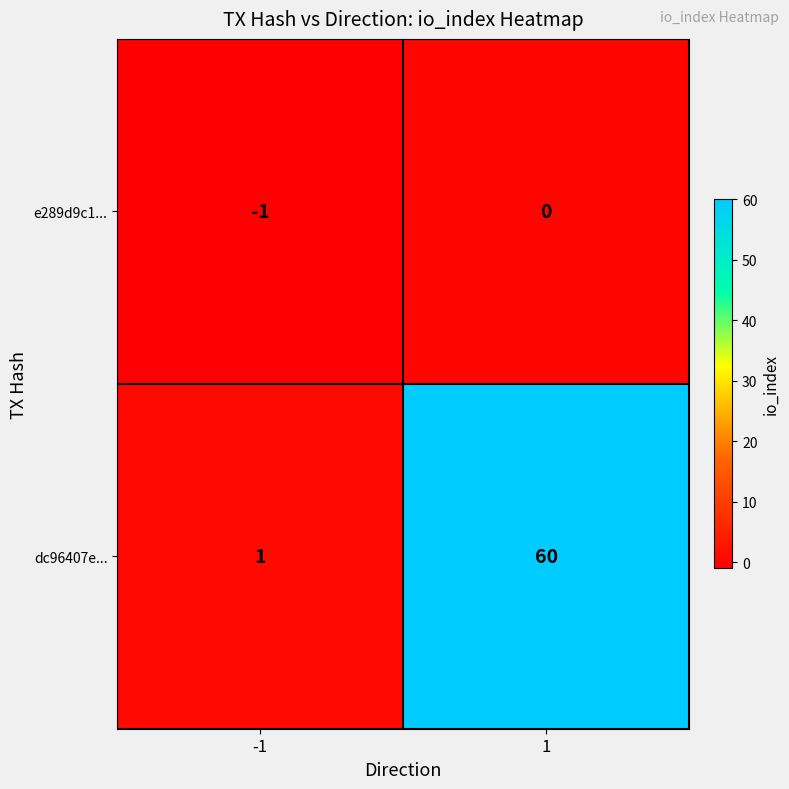

Count the number of data series in this chart.

2